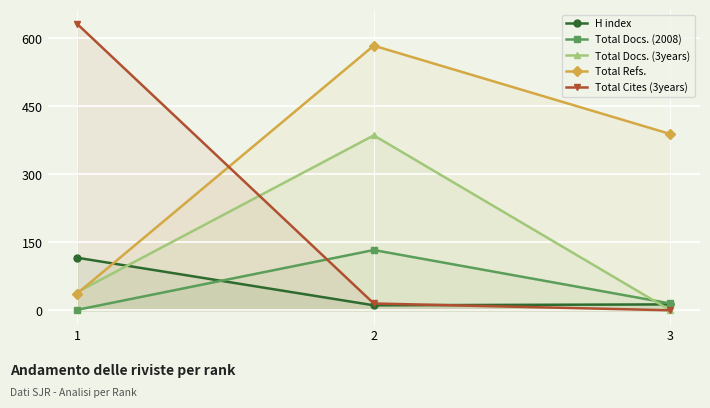

Where does the Total Docs. (2008) series first go above 15?

2